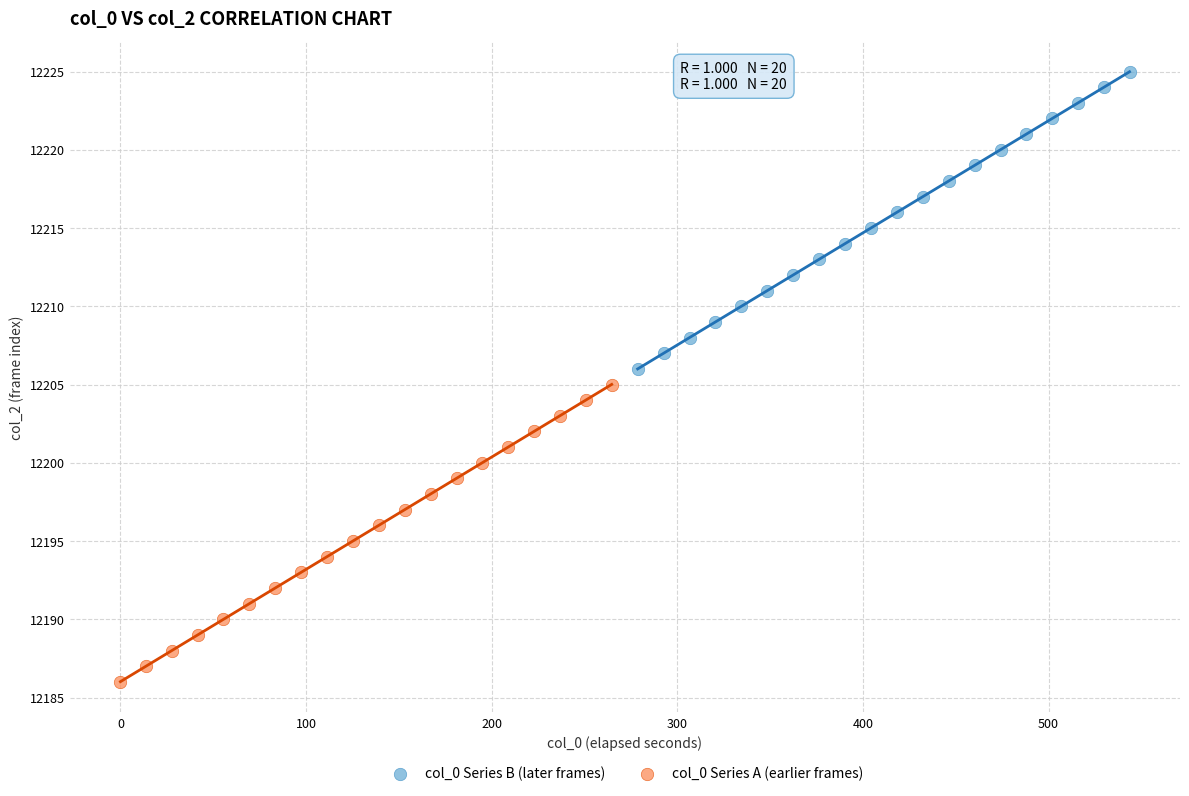

Which series contains the lowest Y value?

col_0 Series A (earlier frames)